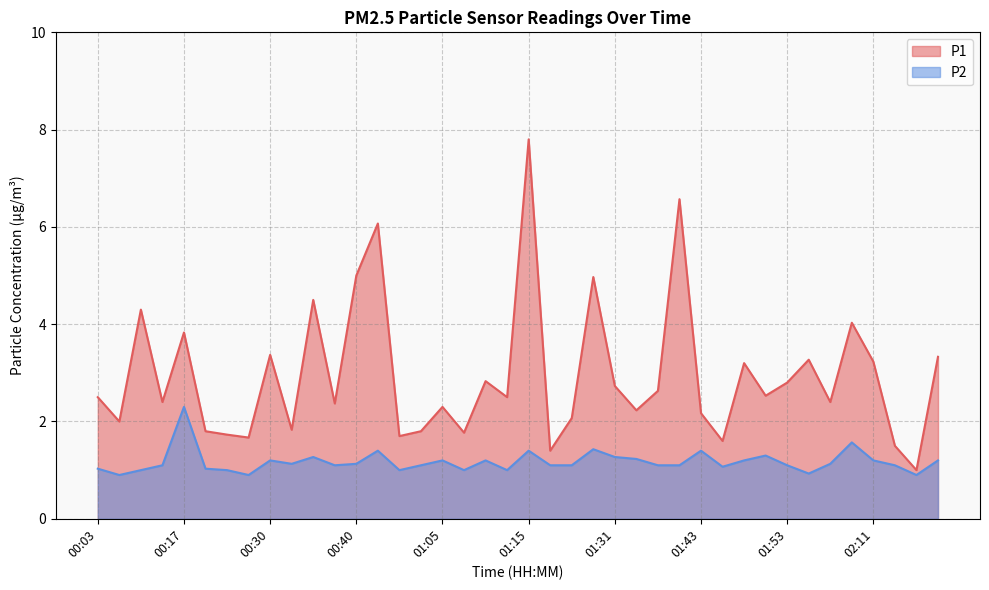

At how many categories does at least one series exceed 4?

8